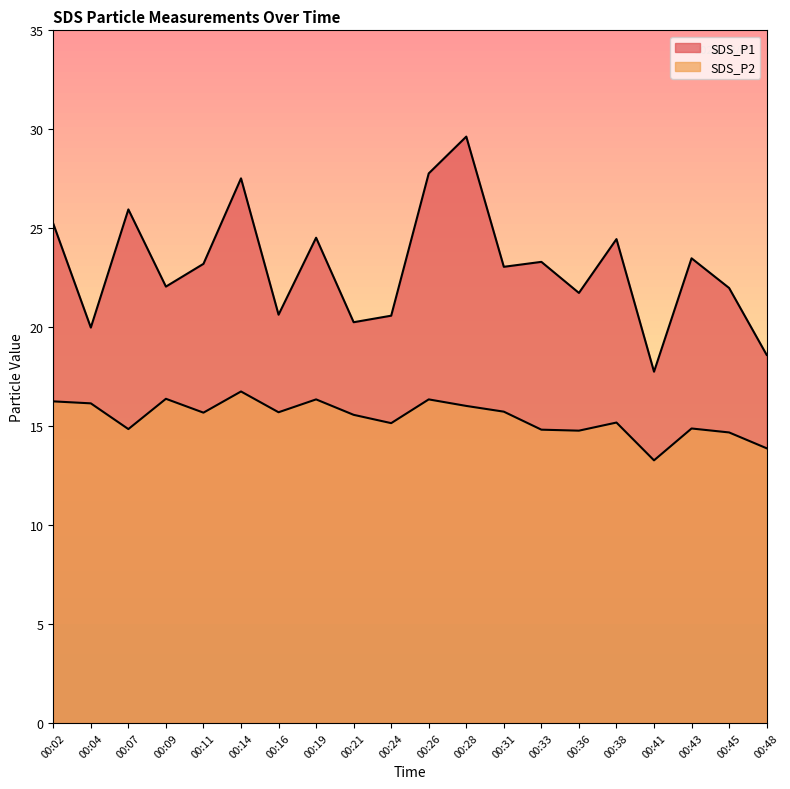

What is the total value across all series at 00:07?

40.8